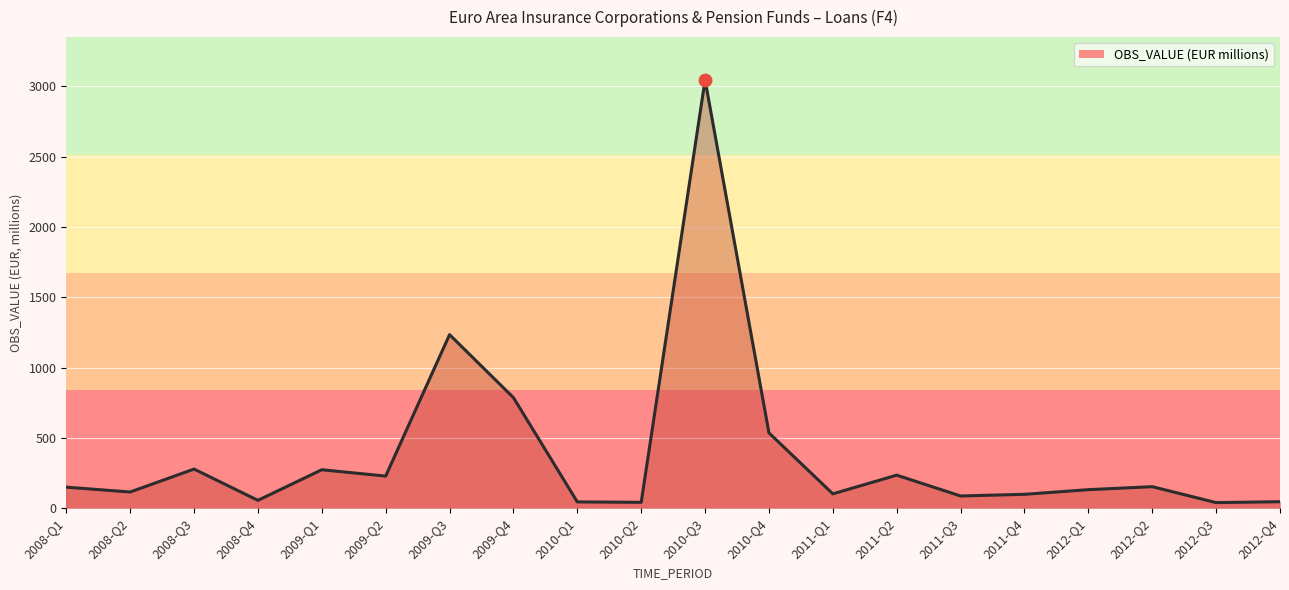

Reading left to right, transcribe all the data shown in this chart.

149.3	114.9	278.0	55.4	273.1	228.0	1234.0	786.2	44.3	41.4	3045.7	535.3	101.8	234.7	86.6	98.4	131.4	152.6	39.4	45.8